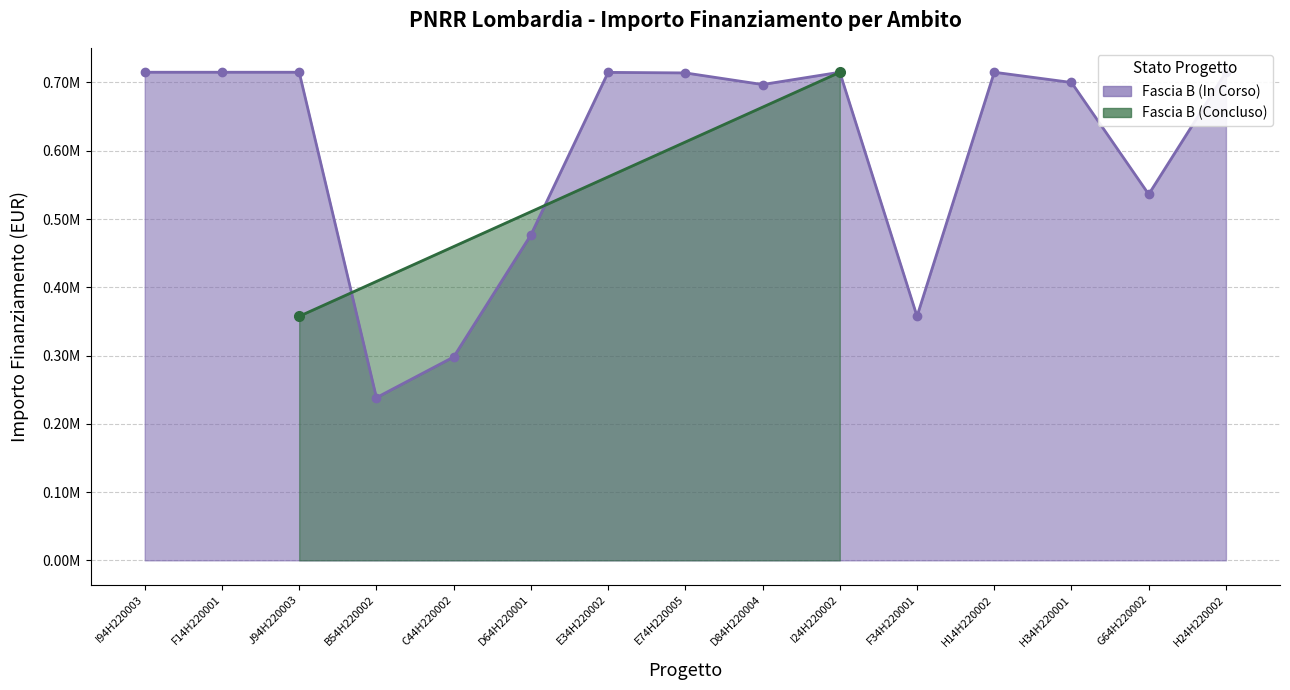

Approximately how many times larger is the value at D64H220001 compared to J94H220003?

0.7